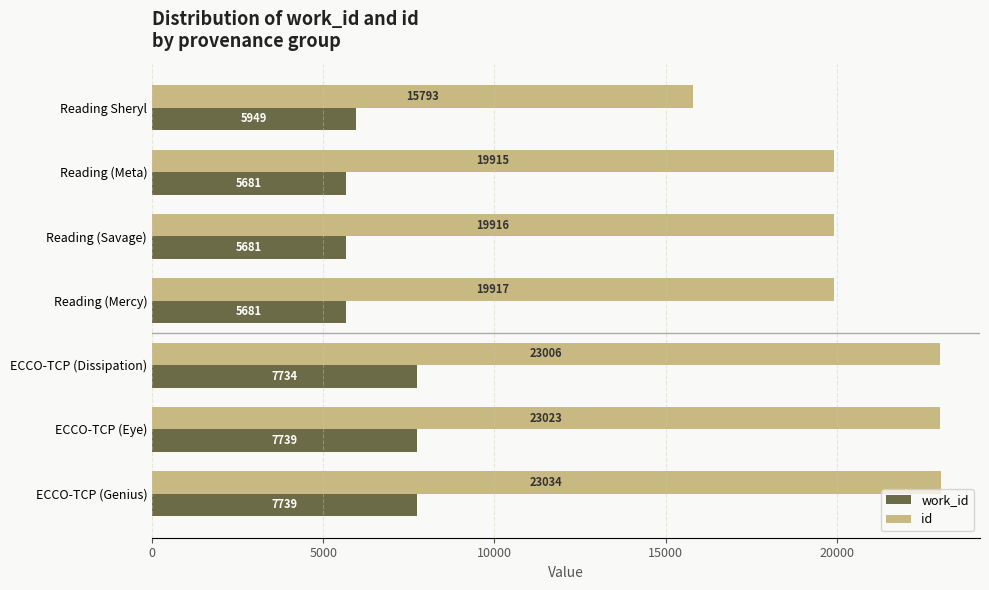

List the series in order of their peak value, lowest first.

work_id, id